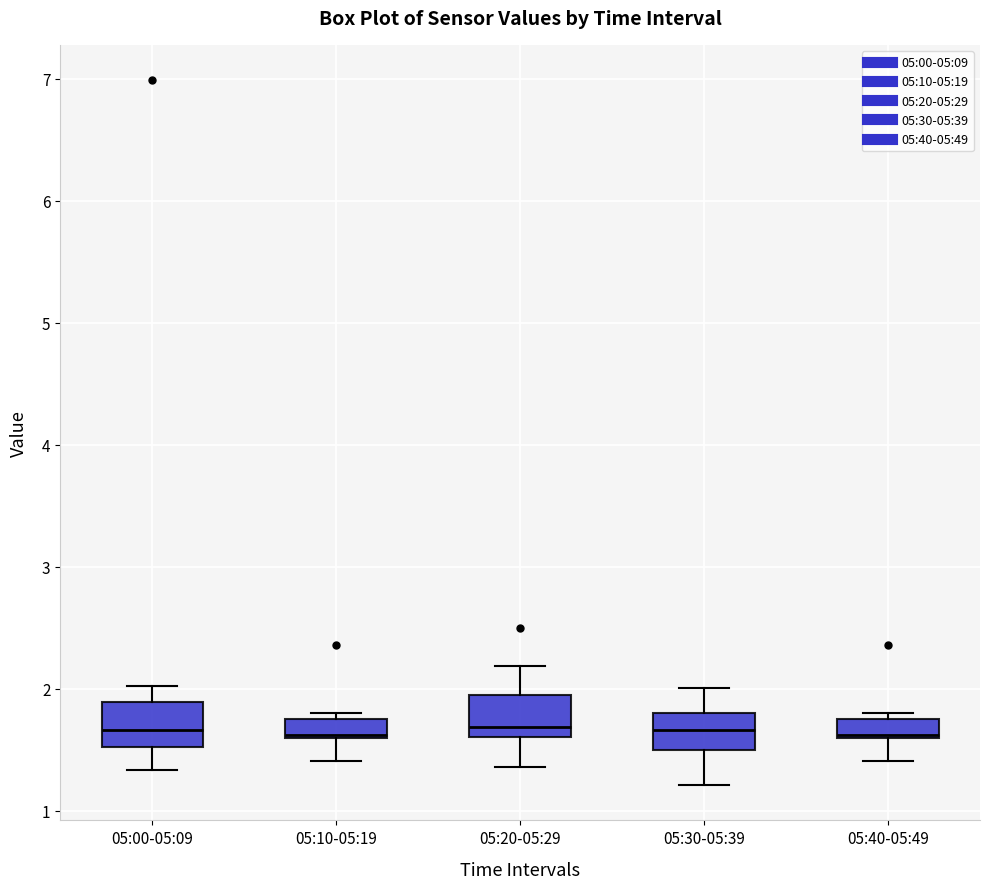

Where is the upper edge of the box for 05:40-05:49 on the y-axis? The values are not printed on the chart, so give them approximately, as read against the axis.

1.8